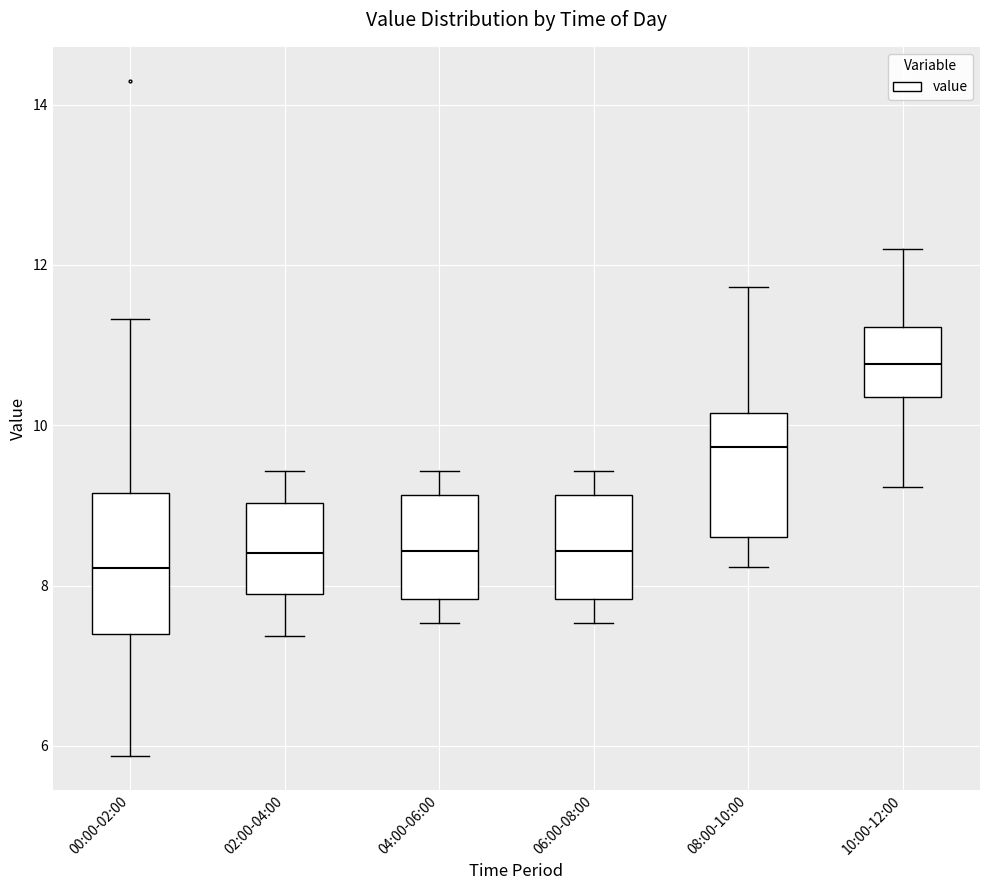

Reading left to right, transcribe this box plot: for each box, give where its median line is, the range the box spans, and where its two whiskers end, as read against the y-axis. The values are not printed on the chart, so give them approximately, as read against the axis.

00:00-02:00: median 8.2, box 7.4 to 9.2, whiskers 5.8 to 11.4
02:00-04:00: median 8.4, box 7.8 to 9.0, whiskers 7.4 to 9.4
04:00-06:00: median 8.4, box 7.8 to 9.2, whiskers 7.6 to 9.4
06:00-08:00: median 8.4, box 7.8 to 9.2, whiskers 7.6 to 9.4
08:00-10:00: median 9.8, box 8.6 to 10.2, whiskers 8.2 to 11.8
10:00-12:00: median 10.8, box 10.4 to 11.2, whiskers 9.2 to 12.2